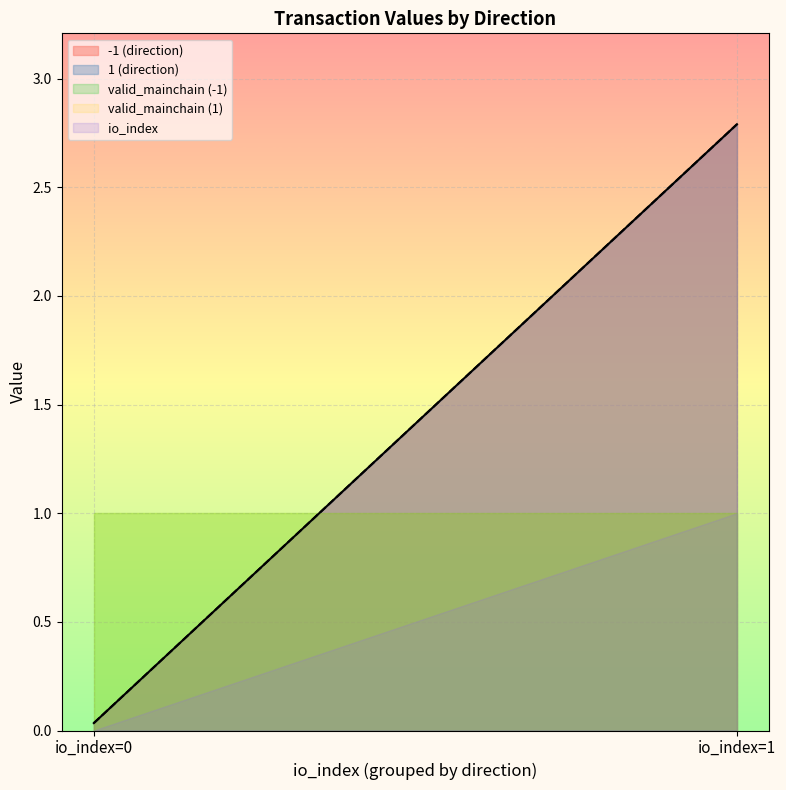

Which has a higher value, 1 or 1?

1